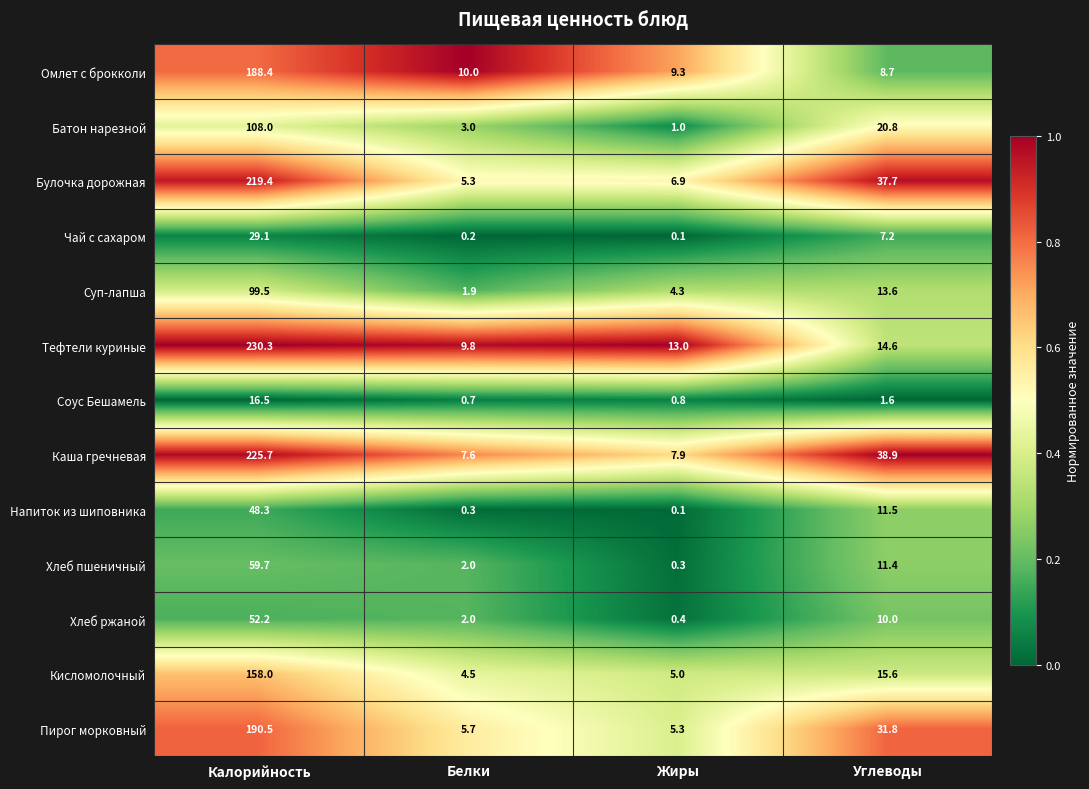

The value of Булочка дорожная at Жиры is 6.9. True or false?

True